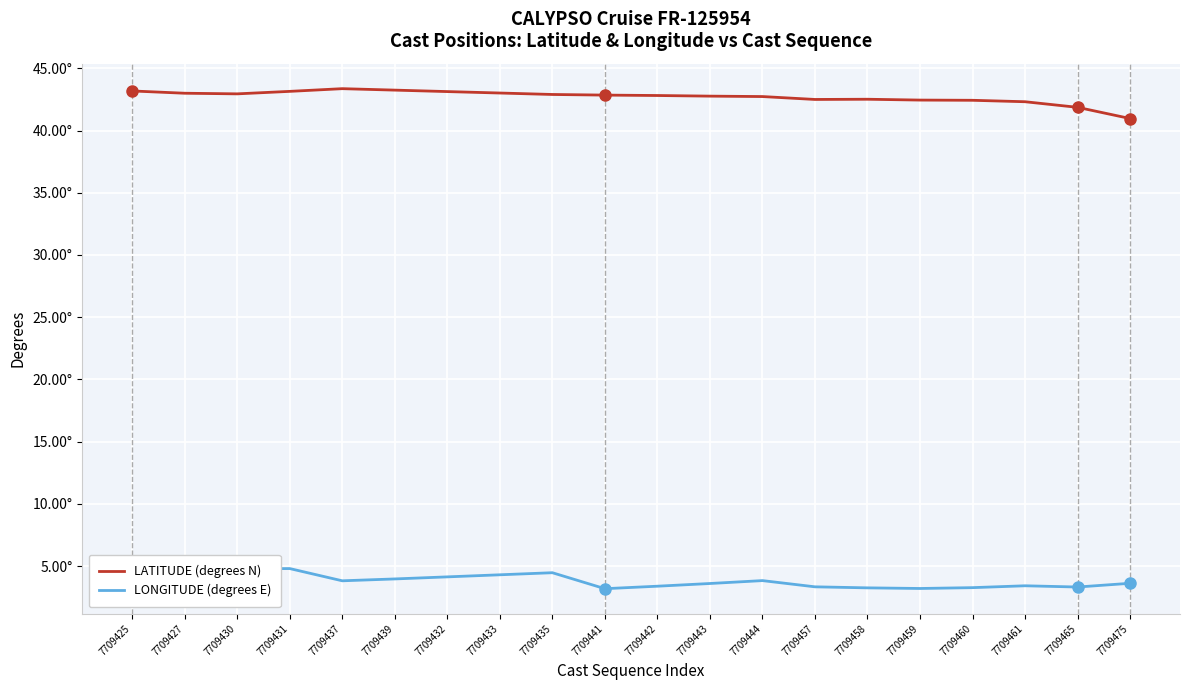

Reading left to right, list all the values displayed in this chart.

LATITUDE (degrees N): 43.2	43.0	43.0	43.1	43.4	43.2	43.1	43.0	42.9	42.9	42.8	42.8	42.7	42.5	42.5	42.5	42.4	42.3	41.9	41.0
LONGITUDE (degrees E): 5.2	5.0	4.8	4.8	3.8	4.0	4.1	4.3	4.5	3.2	3.4	3.6	3.8	3.3	3.2	3.2	3.3	3.4	3.3	3.6